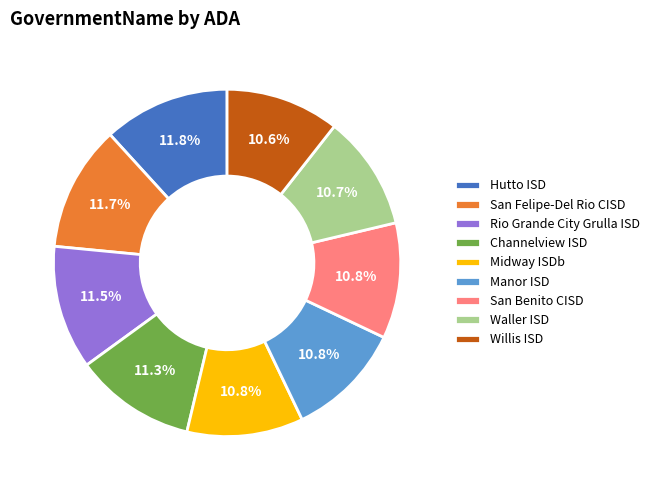

Is it true that Willis ISD is 1% of the pie?

False